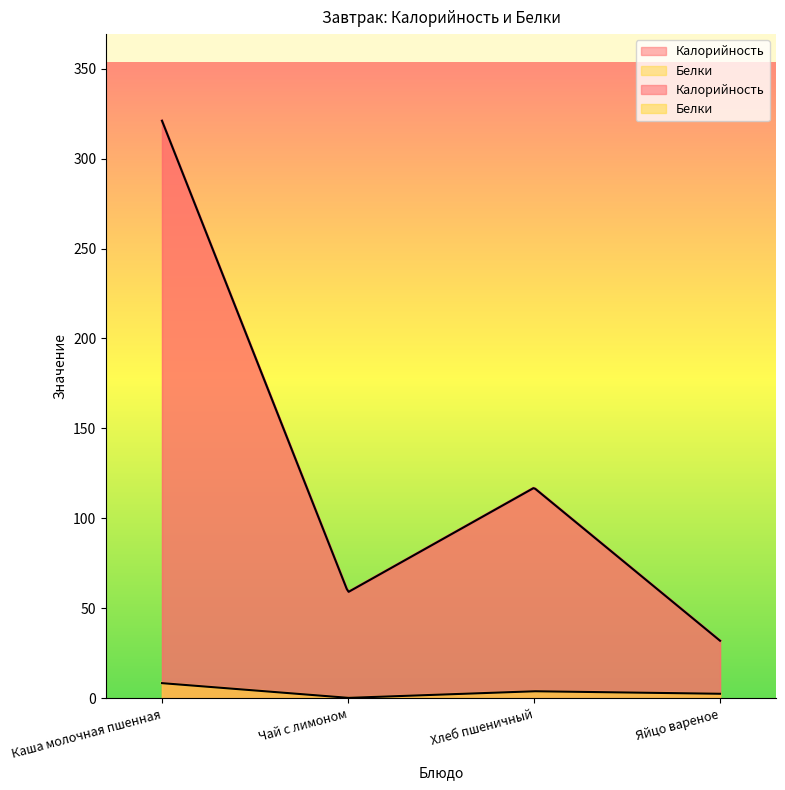

True or false: Калорийность has a value of 59.0 at Чай с лимоном.

True